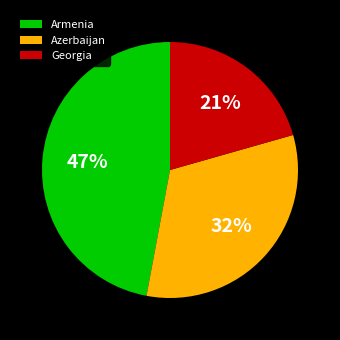

True or false: Georgia accounts for 31% of the total.

False